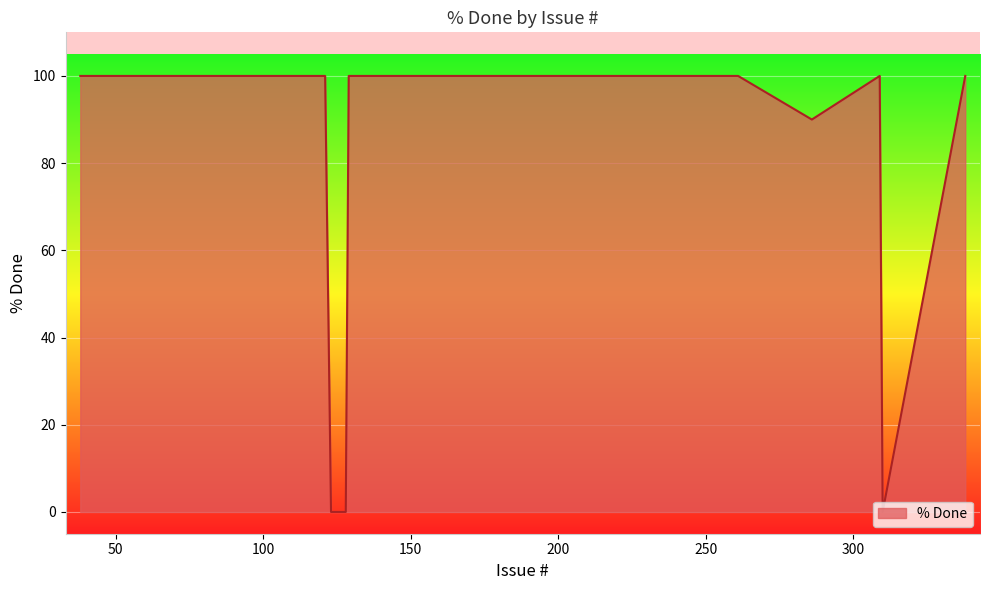

What is the maximum value shown in the chart?

100